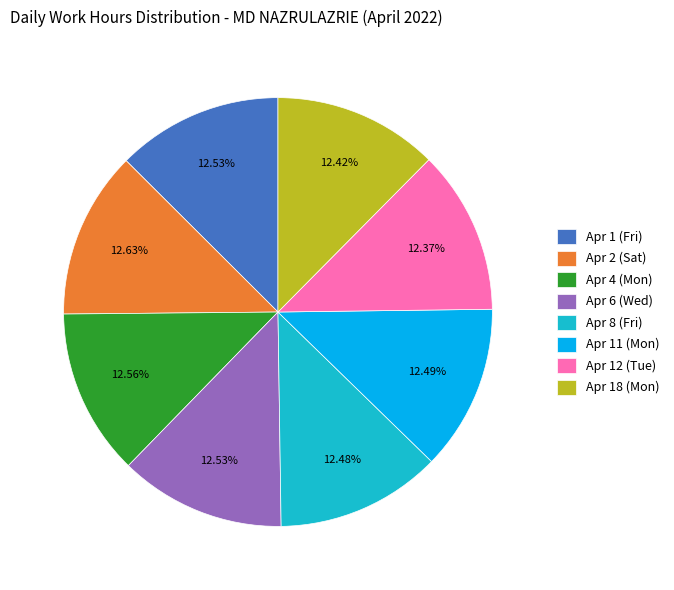

Is there a majority slice in this chart?

No